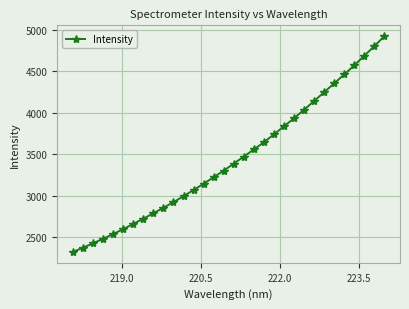

How many data points are less than 3389?

16